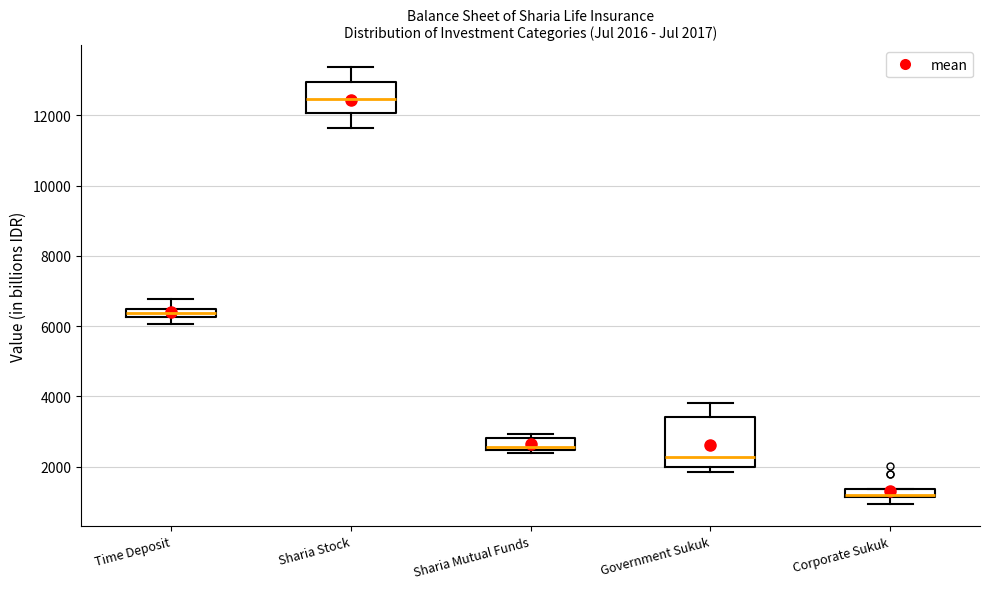

Which box is the tallest, from its lower edge to its upper edge?

Government Sukuk